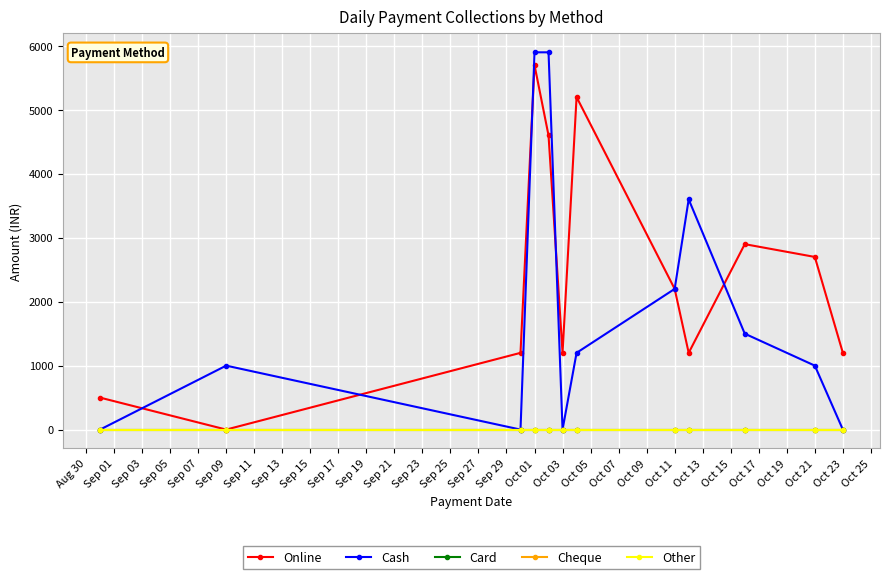

Is this an area chart (filled region under the line)?

No